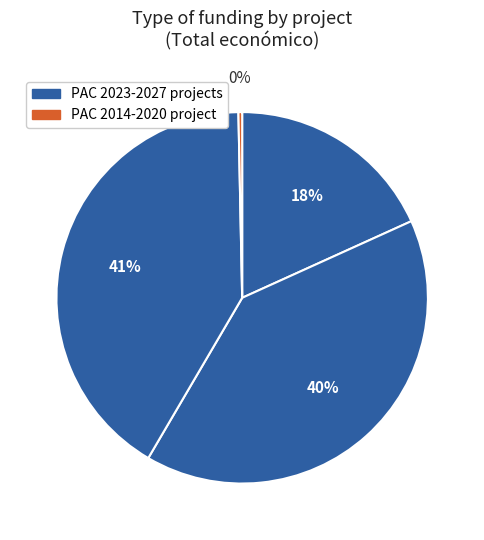

To the nearest percent, what is the average slice percentage?

25%